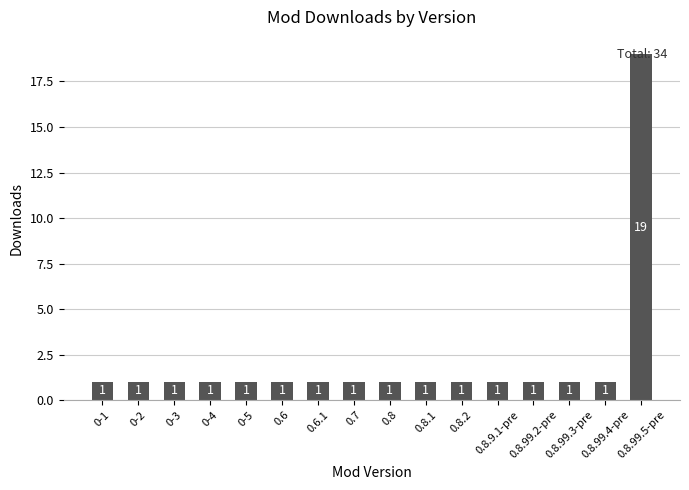

What is the maximum value shown in the chart?

19